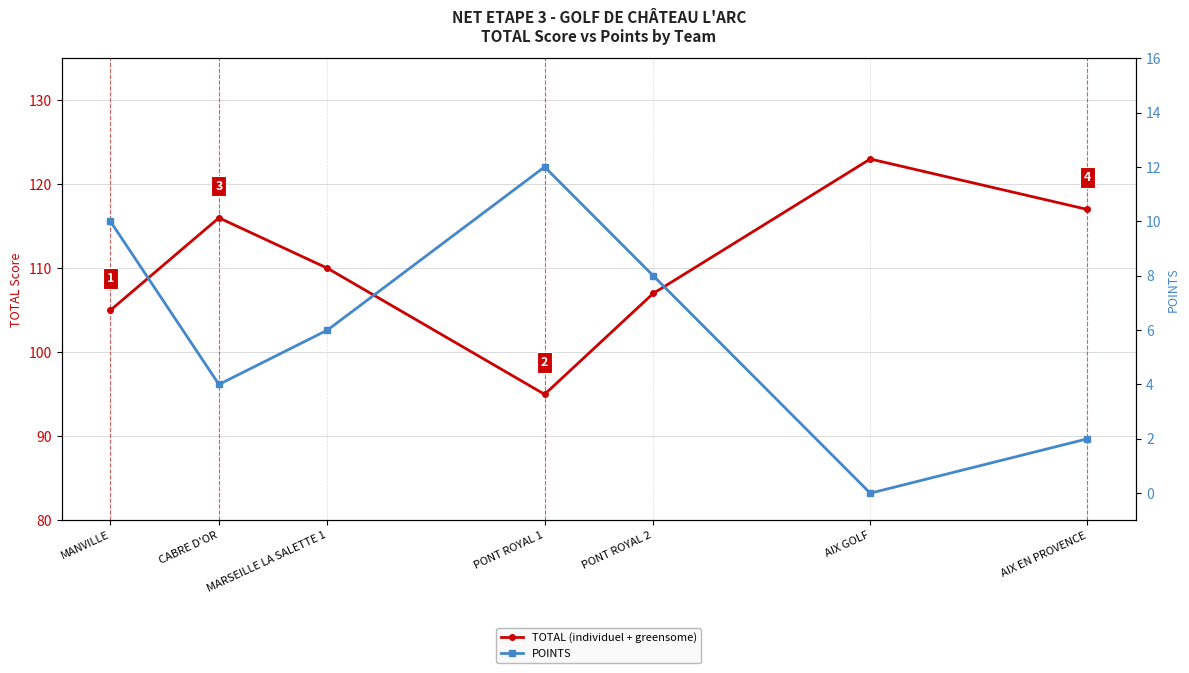

Reading left to right, extract all data points from this chart.

TOTAL (individuel + greensome): MANVILLE=105	CABRE D'OR=116	MARSEILLE LA SALETTE 1=110	PONT ROYAL 1=95	PONT ROYAL 2=107	AIX GOLF=123	AIX EN PROVENCE=117
POINTS: MANVILLE=10	CABRE D'OR=4	MARSEILLE LA SALETTE 1=6	PONT ROYAL 1=12	PONT ROYAL 2=8	AIX GOLF=0	AIX EN PROVENCE=2